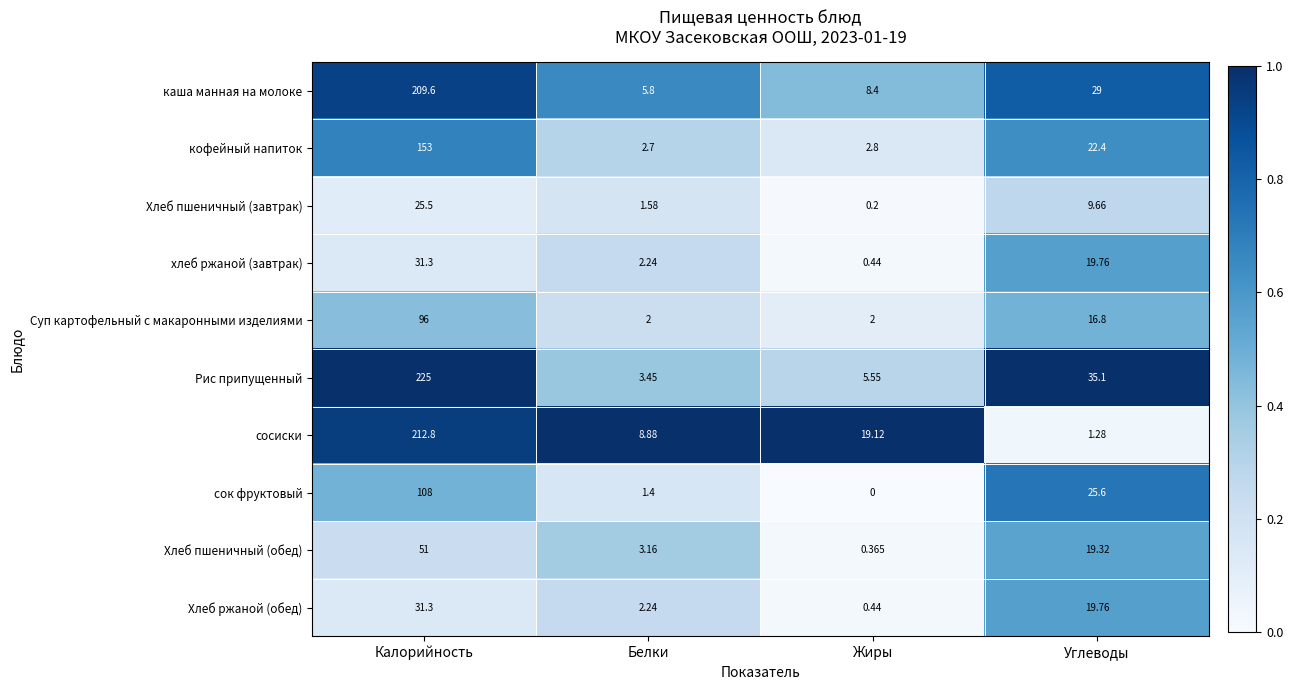

Count the number of categories in the chart.

4